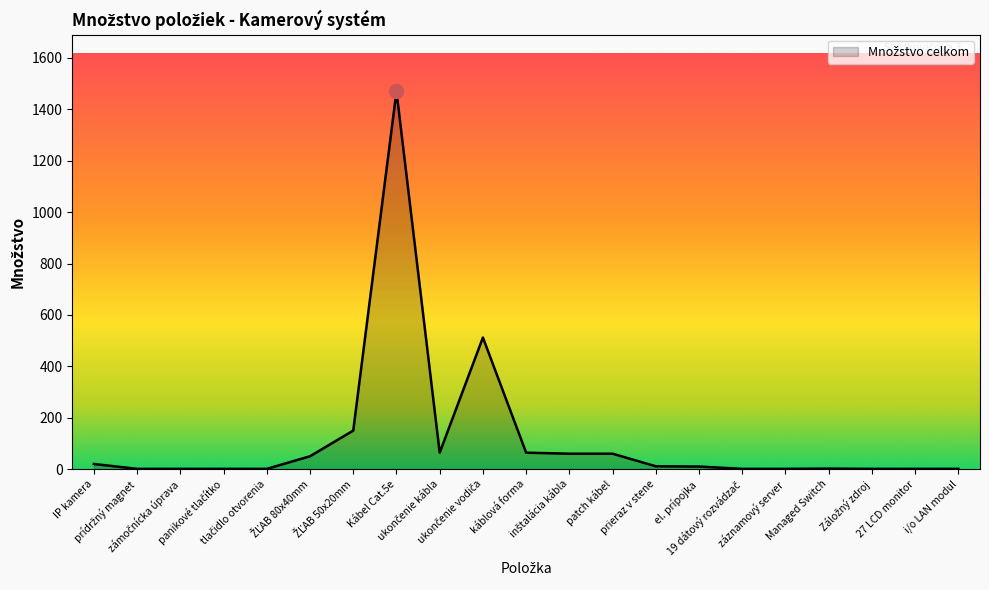

What is the greatest value displayed?

1470